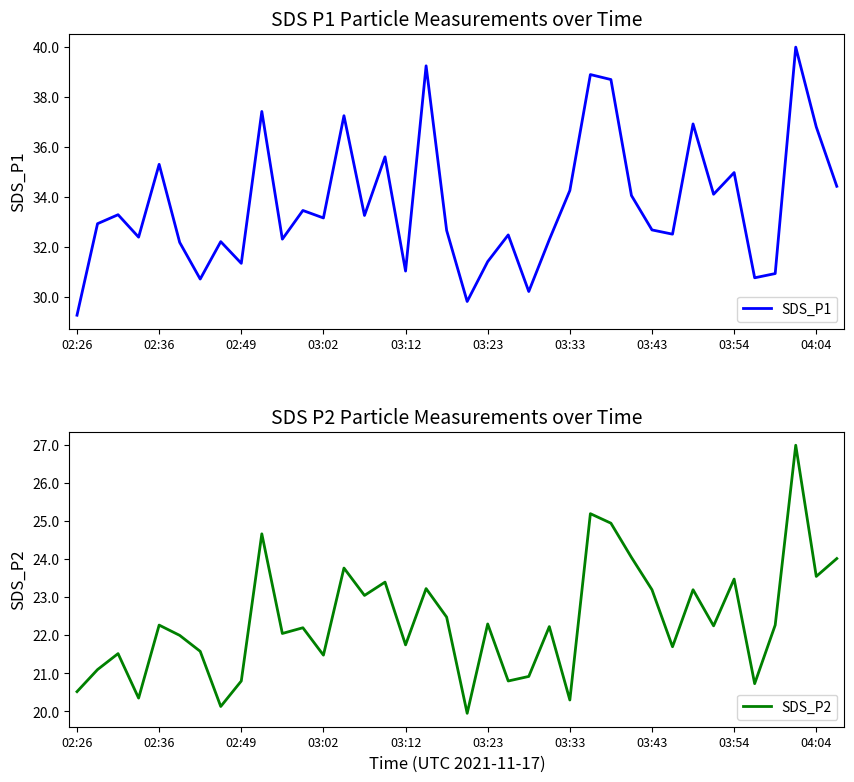

List the series in order of their overall mean, highest first.

SDS_P1, SDS_P2